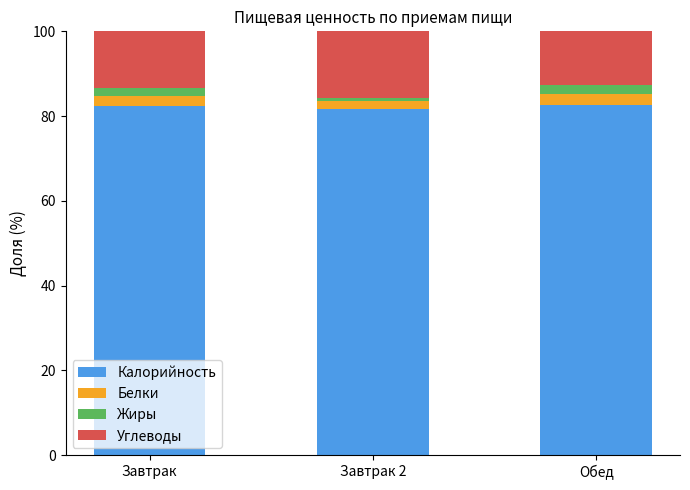

What is the minimum value for Калорийность?

81.6